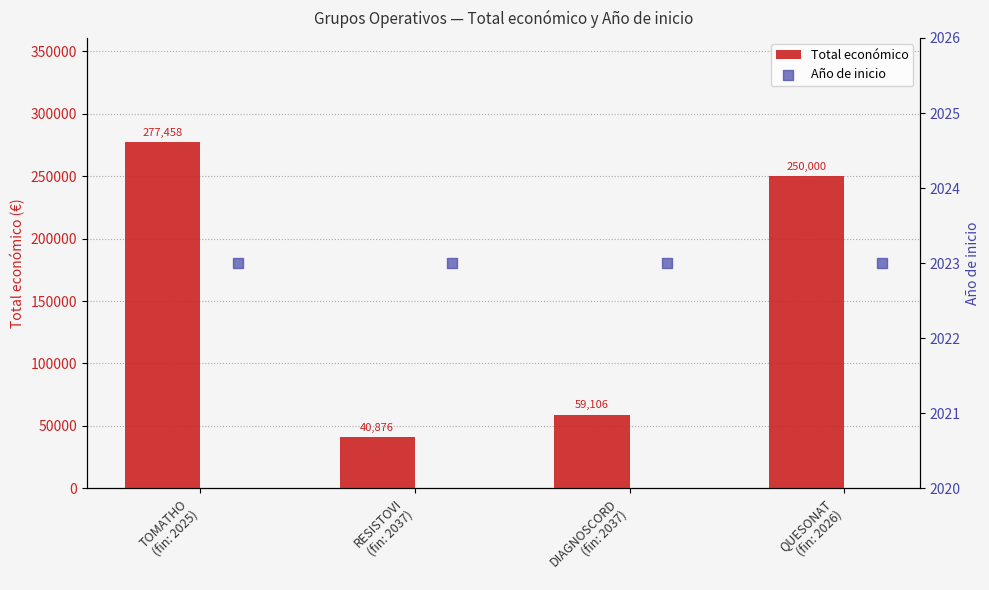

What is the highest value of the Total económico series?

277458